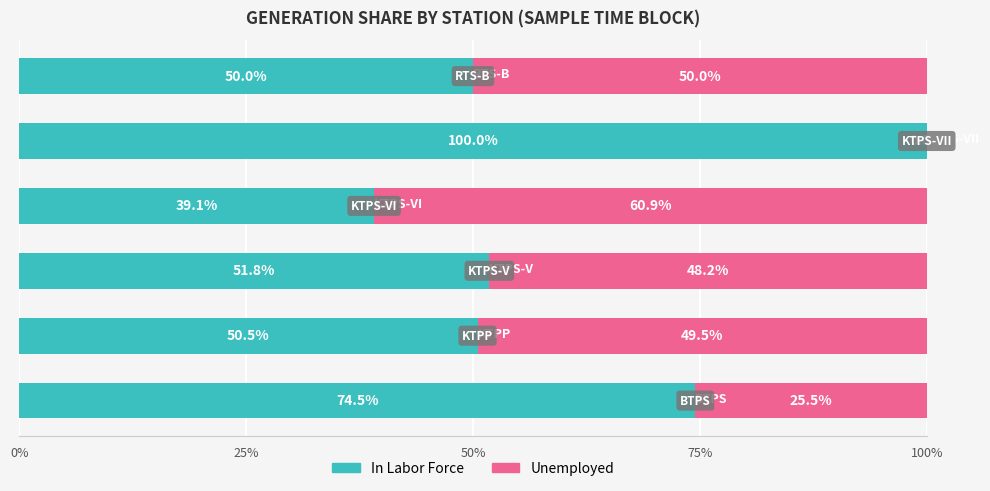

What is the maximum value for In Labor Force?

100.0